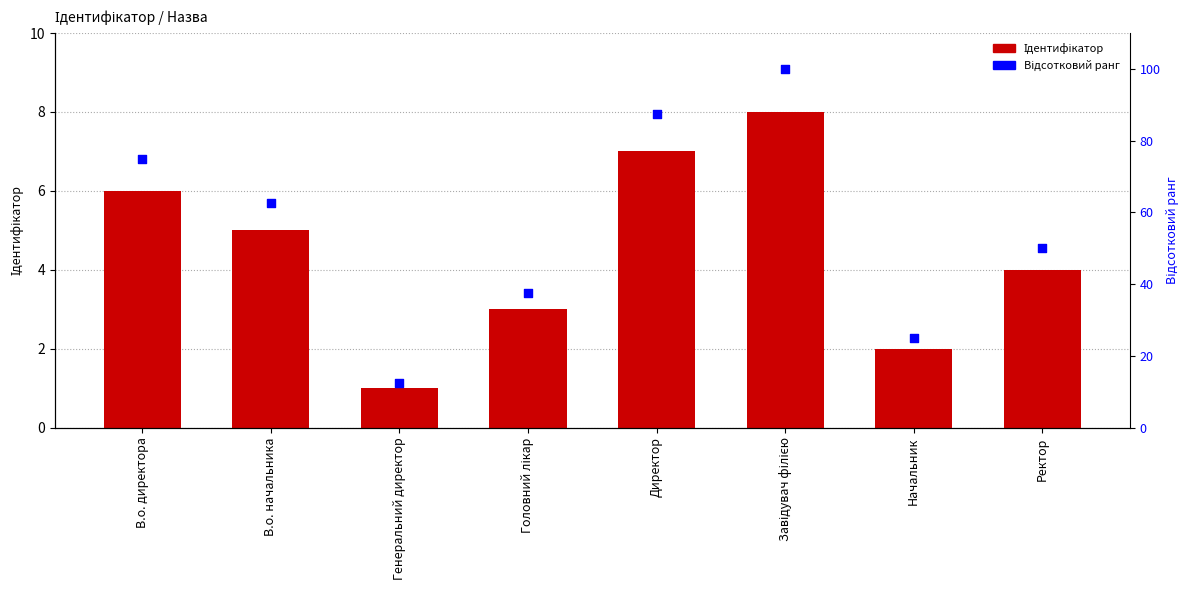

Which series contains the highest Y value?

Відсотковий ранг